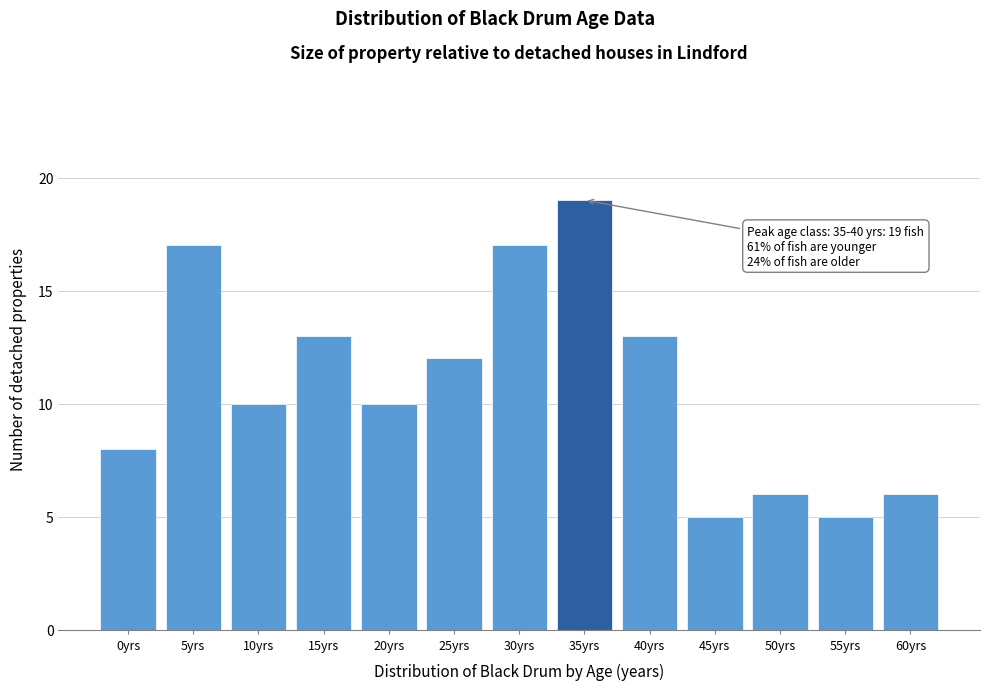

Reading right to left, extract all data points from this chart.

60yrs=6	55yrs=5	50yrs=6	45yrs=5	40yrs=13	35yrs=19	30yrs=17	25yrs=12	20yrs=10	15yrs=13	10yrs=10	5yrs=17	0yrs=8